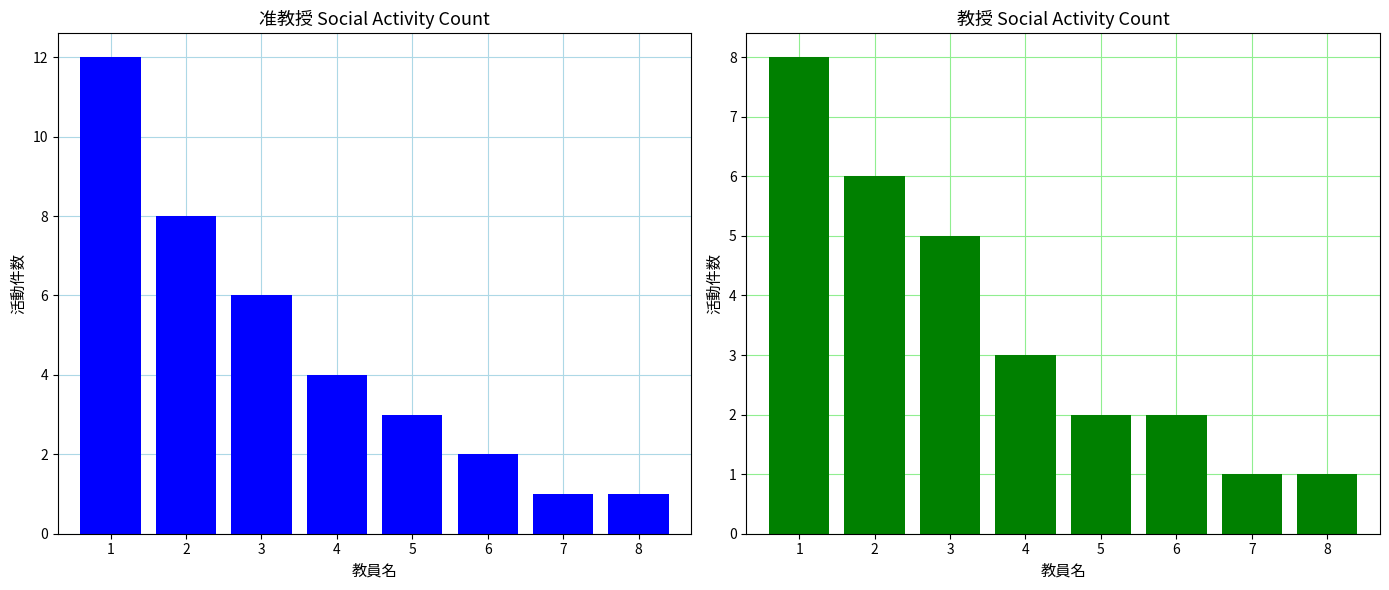

Count the number of categories in the chart.

8